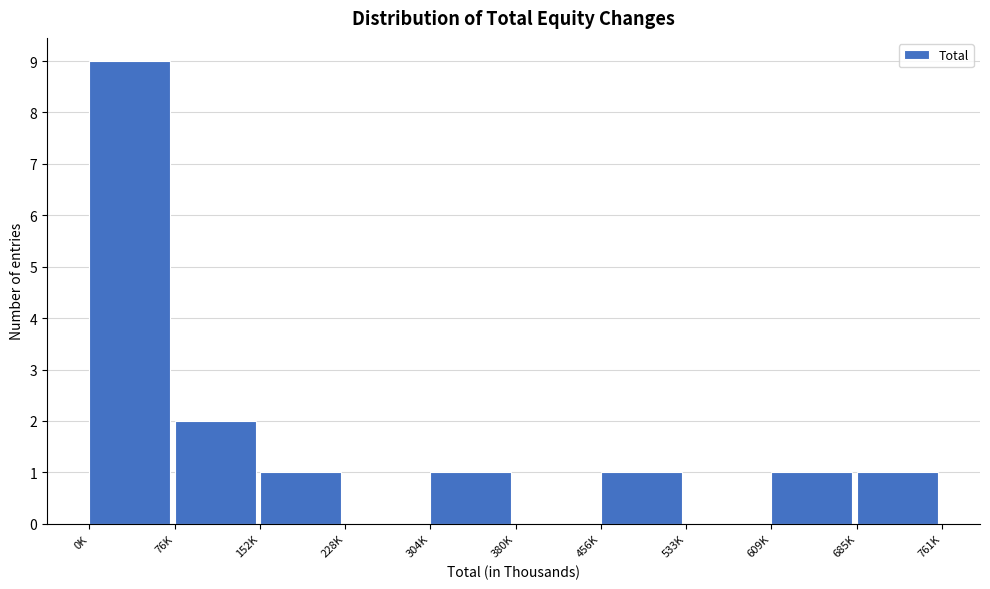

Reading left to right, transcribe all the data shown in this chart.

0K=9	76K=2	152K=1	228K=0	304K=1	380K=0	456K=1	533K=0	609K=1	685K=1